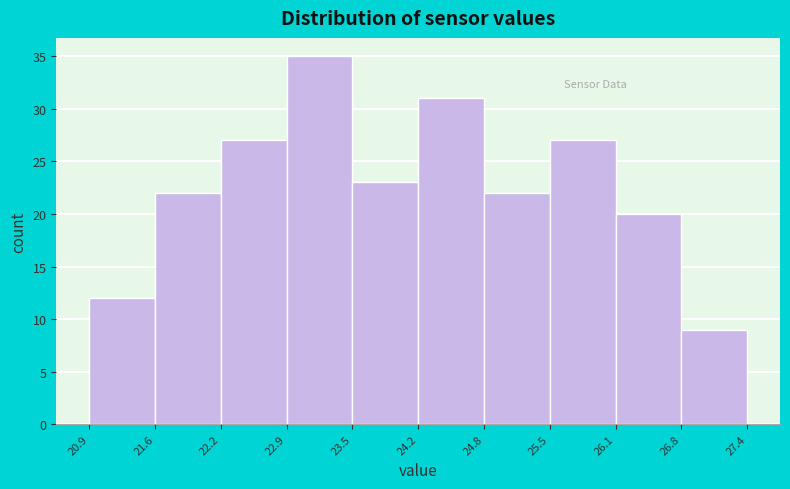

Reading left to right, transcribe this chart: for each bar, give the range it covers on the x-axis and its height. The values are not printed on the chart, so give them approximately, as read against the axis.

20.9 to 21.6: 12
21.6 to 22.2: 22
22.2 to 22.9: 27
22.9 to 23.5: 35
23.5 to 24.2: 23
24.2 to 24.8: 31
24.8 to 25.5: 22
25.5 to 26.1: 27
26.1 to 26.8: 20
26.8 to 27.4: 9